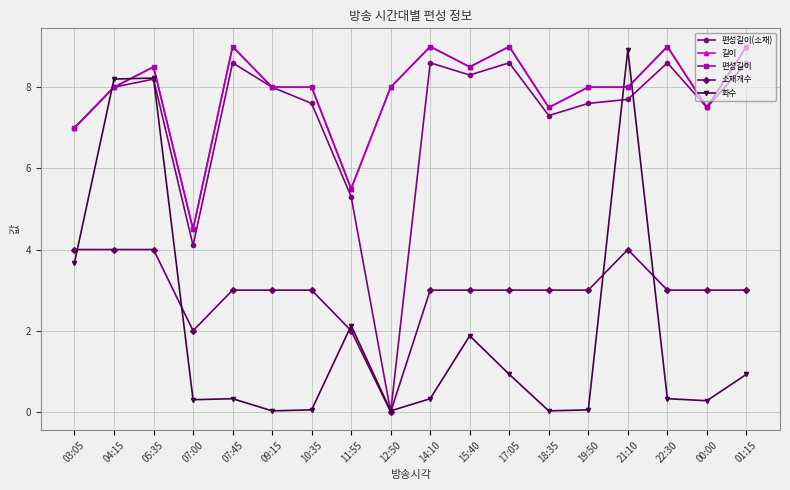

How many interior local peaks does the 화수 series have?

5